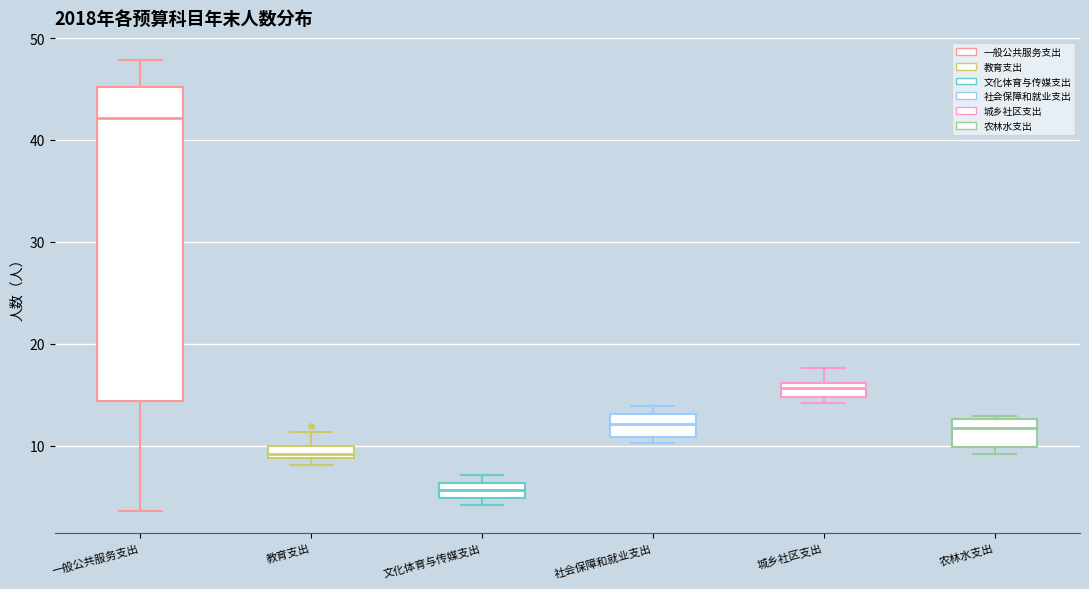

Where does the upper whisker of the box for 一般公共服务支出 end on the y-axis? The values are not printed on the chart, so give them approximately, as read against the axis.

48